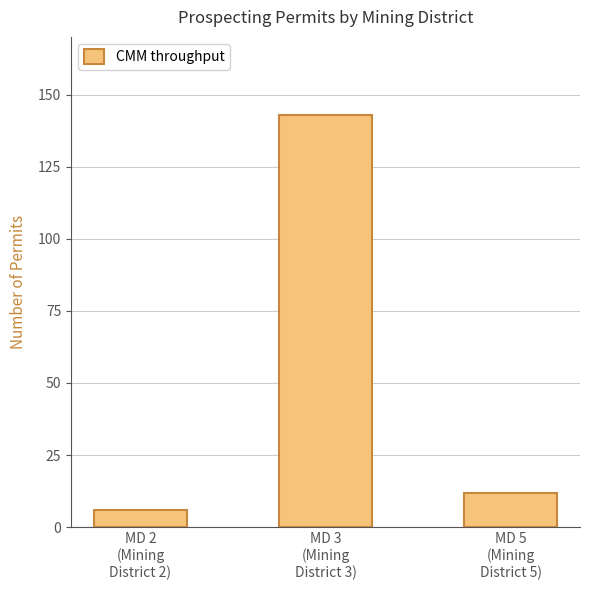

Count the number of categories in the chart.

3